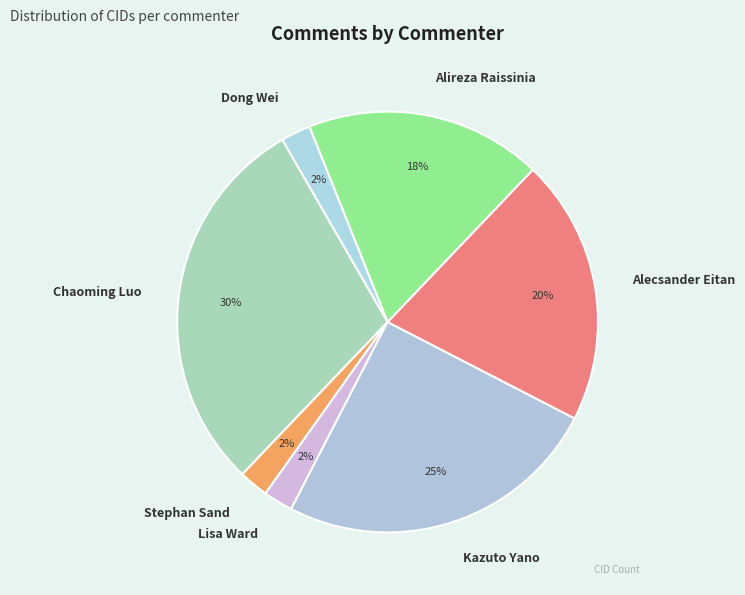

Do Stephan Sand and Alecsander Eitan together represent more than half of the pie?

No